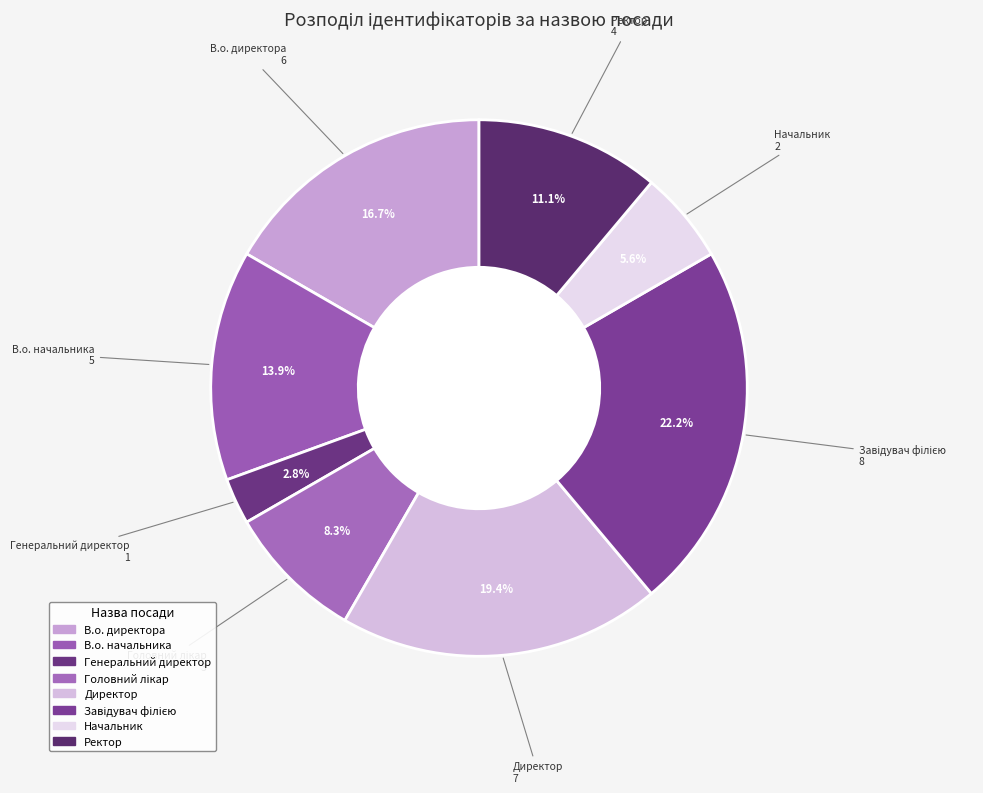

How many slices are in this pie chart?

8